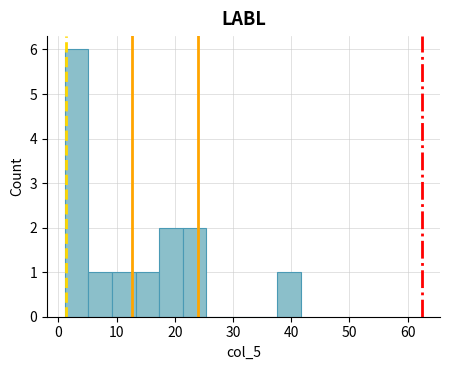

Reading left to right, transcribe this chart: for each bar, give the range it covers on the x-axis and its height. Neither the bar edges nor the heights are printed on the chart, so give them approximately, as read against the axes.

1 to 5: 6
5 to 9: 1
9 to 13: 1
13 to 17: 1
17 to 21: 2
21 to 25: 2
25 to 30: 0
30 to 34: 0
34 to 38: 0
38 to 42: 1